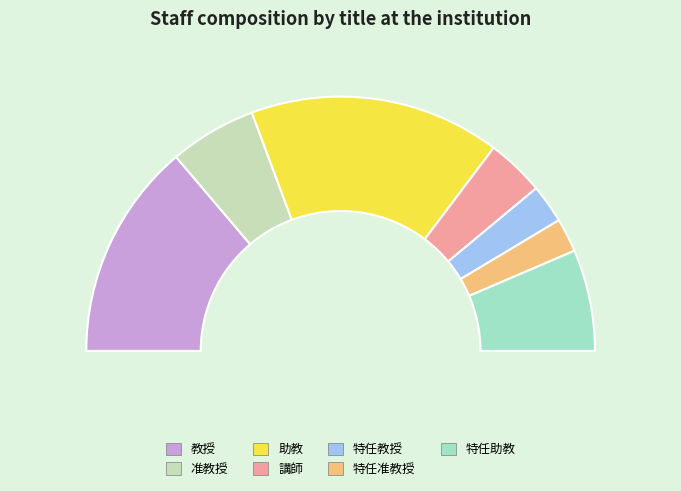

What is the smallest slice in the pie chart?

特任准教授